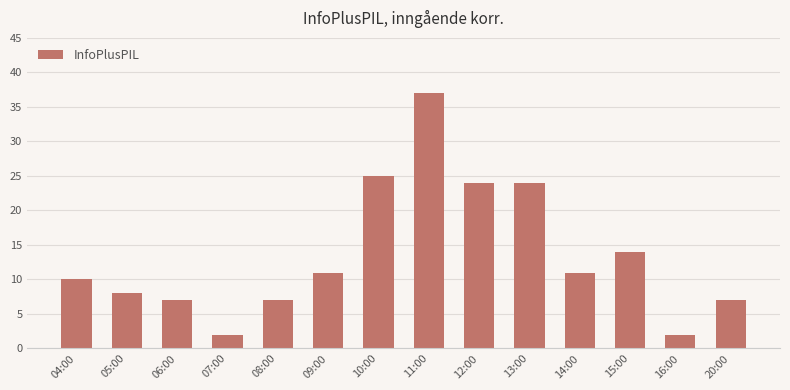

Between 09:00 and 12:00, which is larger?

12:00